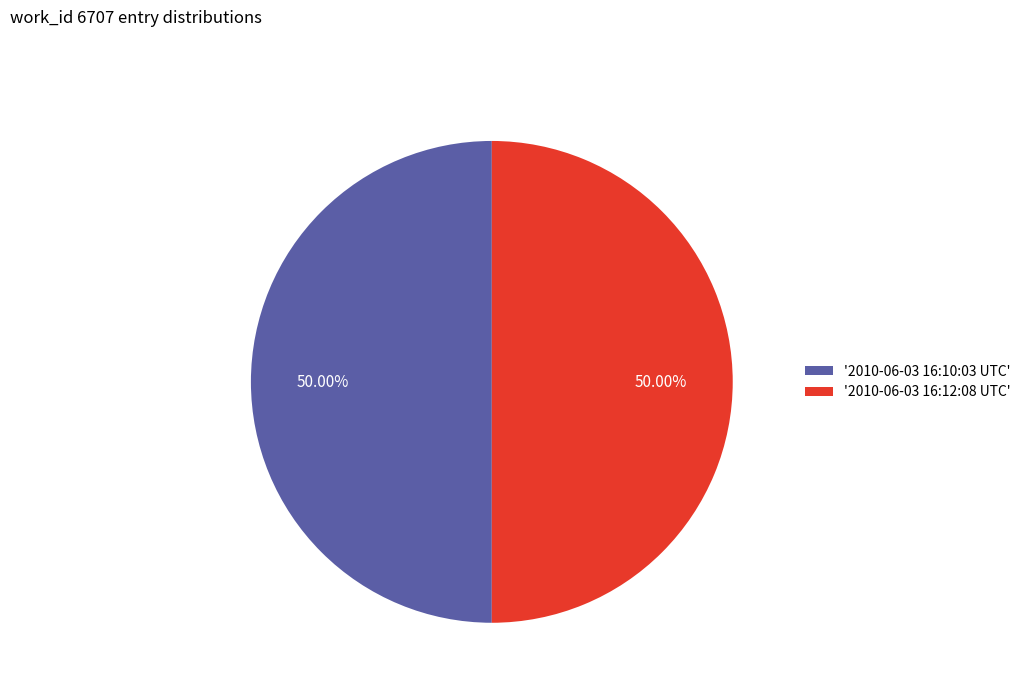

What is the ratio of the value at '2010-06-03 16:10:03 UTC' to the value at '2010-06-03 16:12:08 UTC'?

1.0